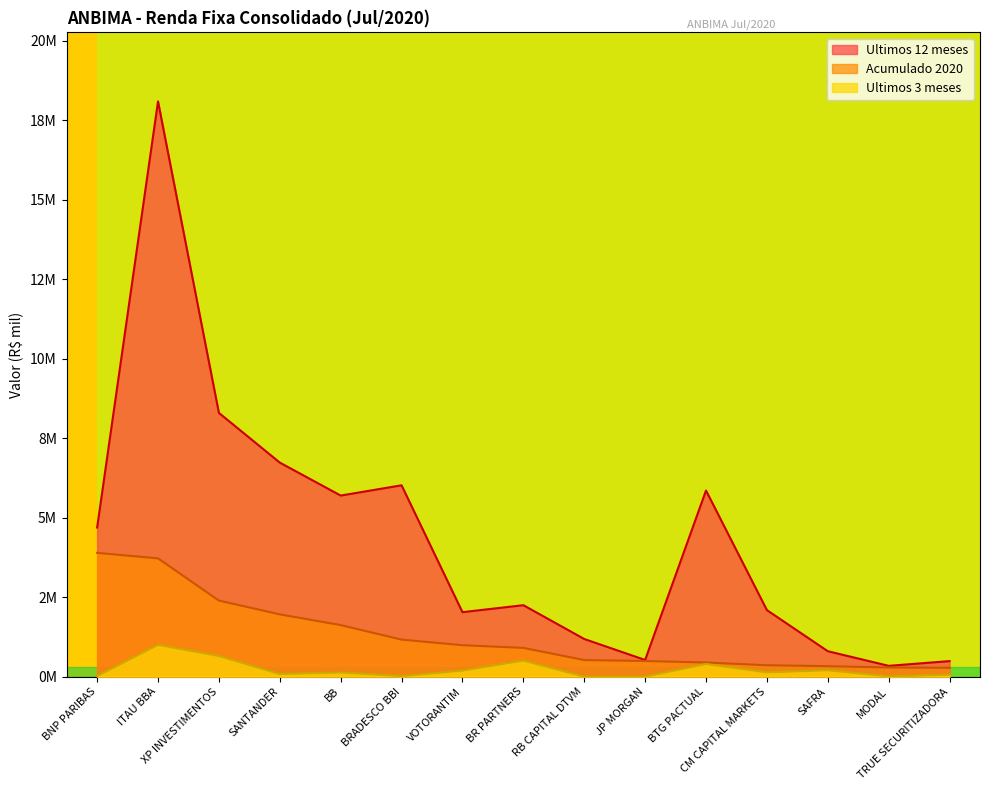

At which label is Acumulado 2020 closest to 2?

SANTANDER